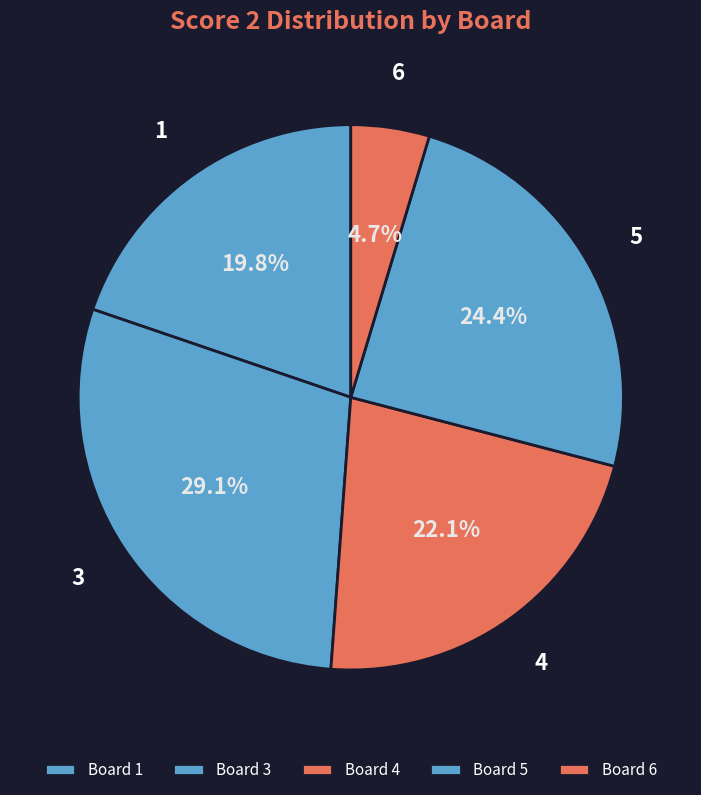

How many segments does this pie chart have?

5